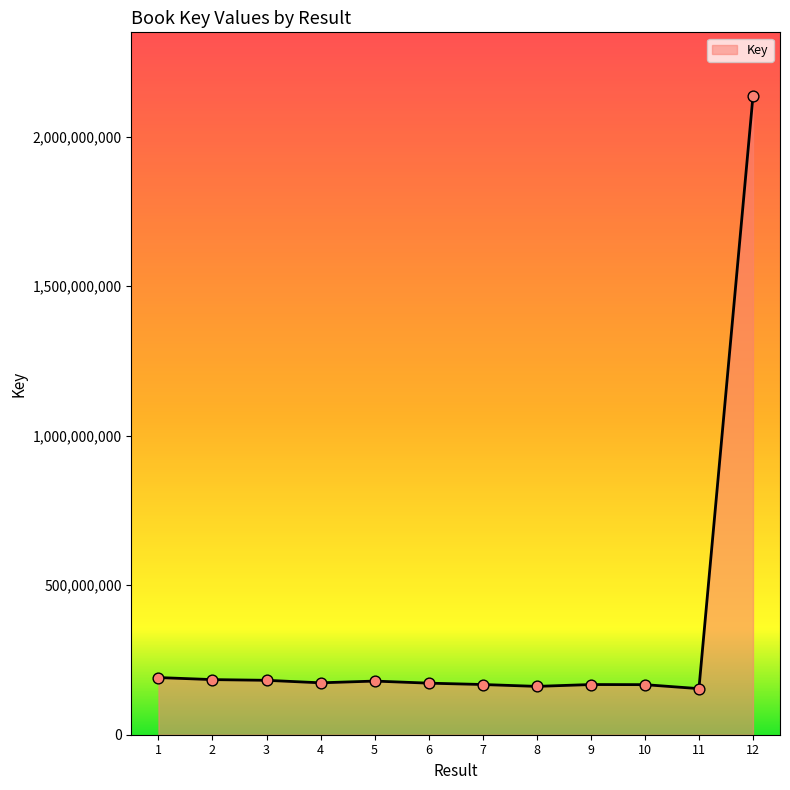

What is the change in value from 5 to 10?

-11967020